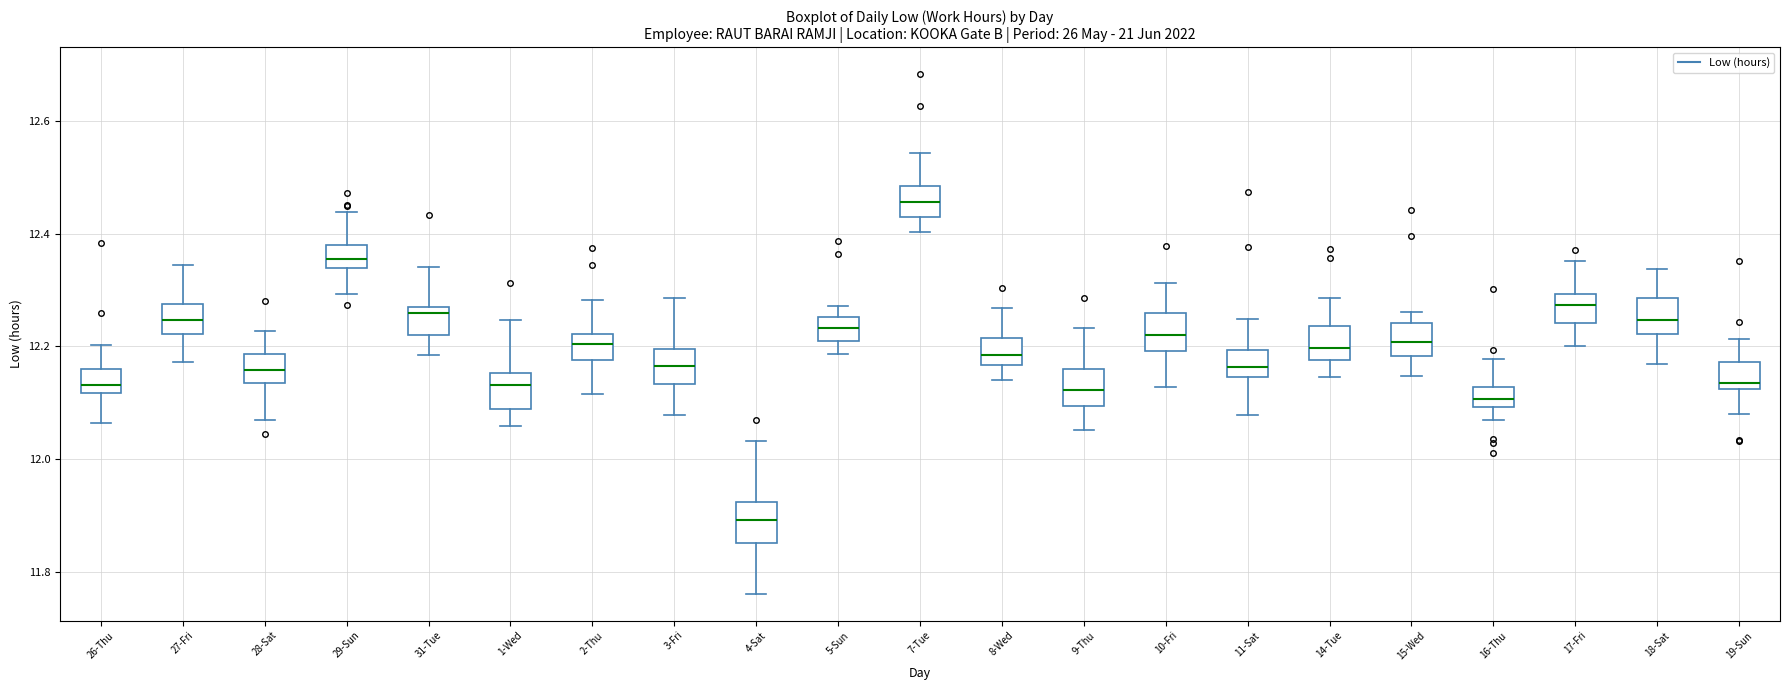

Reading left to right, read every box against the y-axis: the position of its median line, the range the box covers, and the ends of its whiskers. The values are not printed on the chart, so give them approximately, as read against the axis.

26-Thu: median 12.14, box 12.12 to 12.16, whiskers 12.06 to 12.20
27-Fri: median 12.24, box 12.22 to 12.28, whiskers 12.18 to 12.34
28-Sat: median 12.16, box 12.14 to 12.18, whiskers 12.08 to 12.22
29-Sun: median 12.36, box 12.34 to 12.38, whiskers 12.30 to 12.44
31-Tue: median 12.26 (just below the box's upper edge), box 12.22 to 12.26, whiskers 12.18 to 12.34
1-Wed: median 12.14, box 12.08 to 12.16, whiskers 12.06 to 12.24
2-Thu: median 12.20, box 12.18 to 12.22, whiskers 12.12 to 12.28
3-Fri: median 12.16, box 12.14 to 12.20, whiskers 12.08 to 12.28
4-Sat: median 11.90, box 11.86 to 11.92, whiskers 11.76 to 12.04
5-Sun: median 12.24, box 12.22 to 12.26, whiskers 12.18 to 12.28
7-Tue: median 12.46, box 12.44 to 12.48, whiskers 12.40 to 12.54
8-Wed: median 12.18, box 12.16 to 12.22, whiskers 12.14 to 12.26
9-Thu: median 12.12, box 12.10 to 12.16, whiskers 12.06 to 12.24
10-Fri: median 12.22, box 12.20 to 12.26, whiskers 12.12 to 12.32
11-Sat: median 12.16, box 12.14 to 12.20, whiskers 12.08 to 12.24
14-Tue: median 12.20, box 12.18 to 12.24, whiskers 12.14 to 12.28
15-Wed: median 12.20, box 12.18 to 12.24, whiskers 12.14 to 12.26
16-Thu: median 12.10 (inside the box), box 12.10 to 12.12, whiskers 12.06 to 12.18
17-Fri: median 12.28, box 12.24 to 12.30, whiskers 12.20 to 12.36
18-Sat: median 12.24, box 12.22 to 12.28, whiskers 12.16 to 12.34
19-Sun: median 12.14, box 12.12 to 12.18, whiskers 12.08 to 12.22